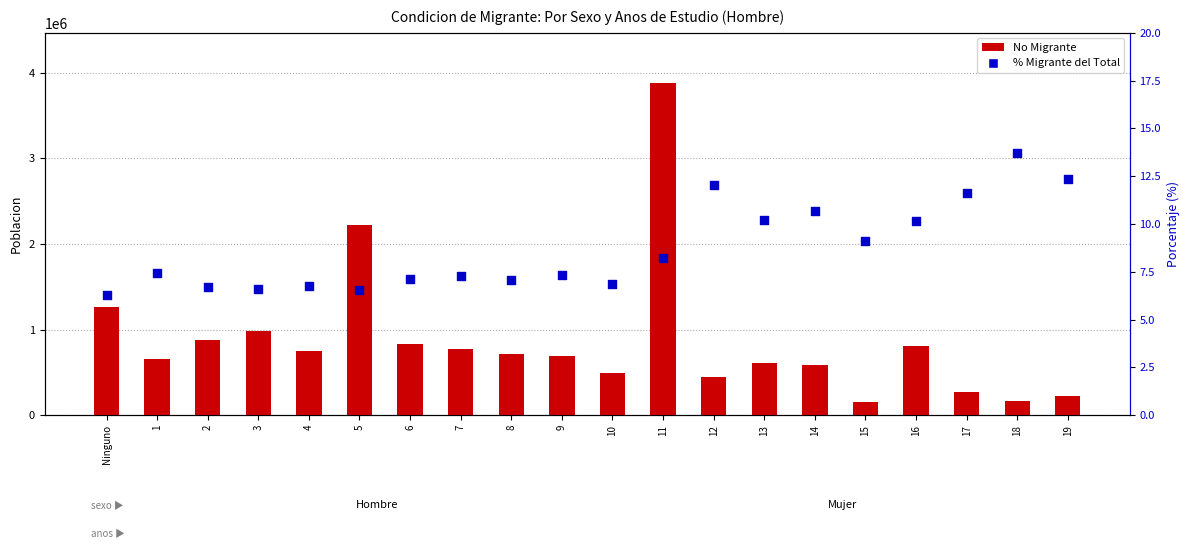

At how many categories does at least one series exceed 1969688?

2